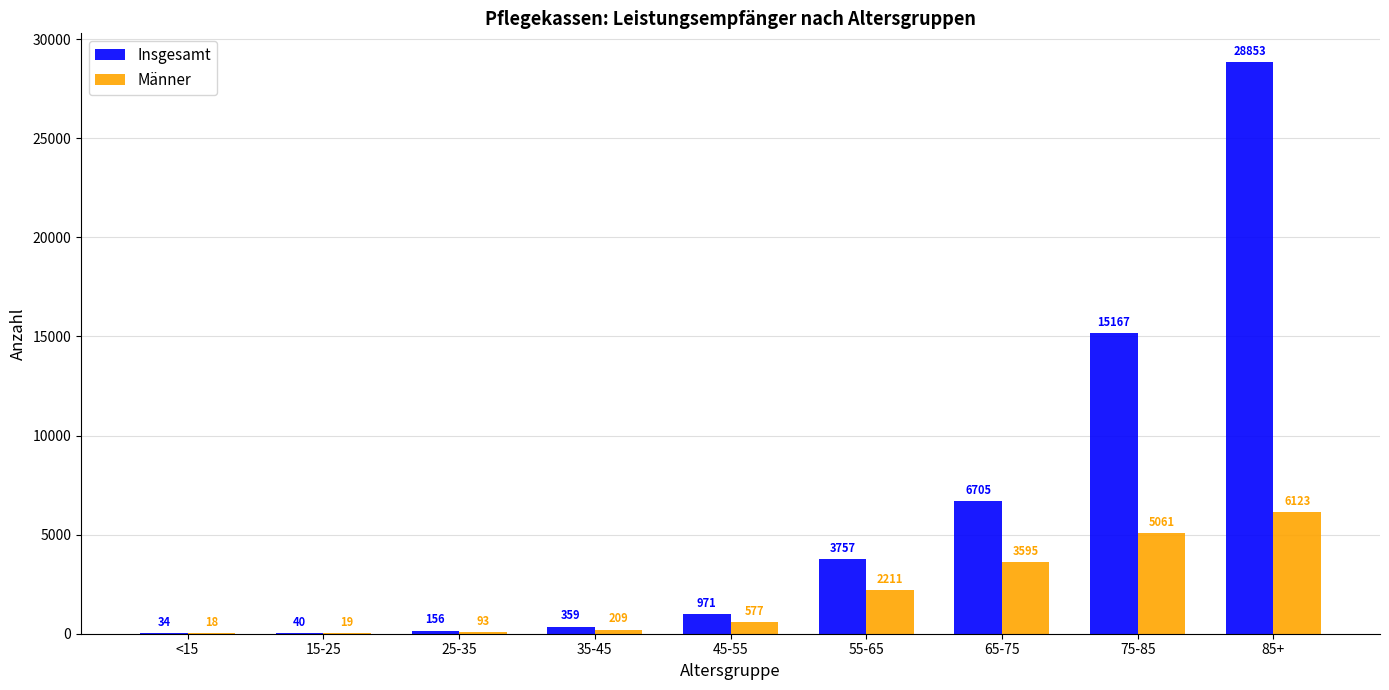

Are the bars horizontal?

No